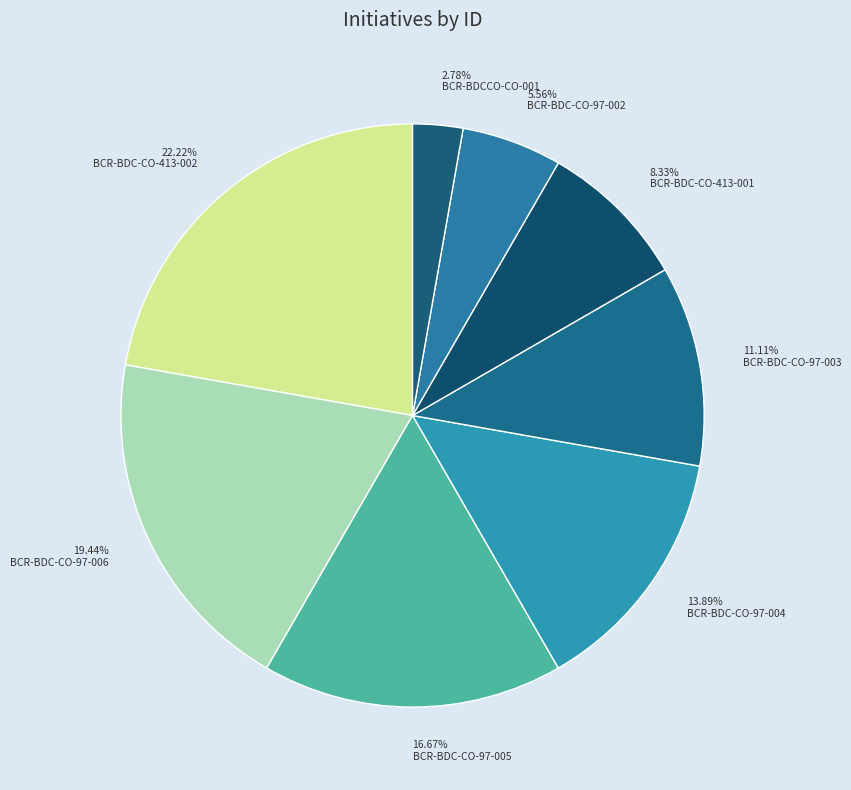

To the nearest percent, what is the difference between the largest and smallest slice percentages?

19%